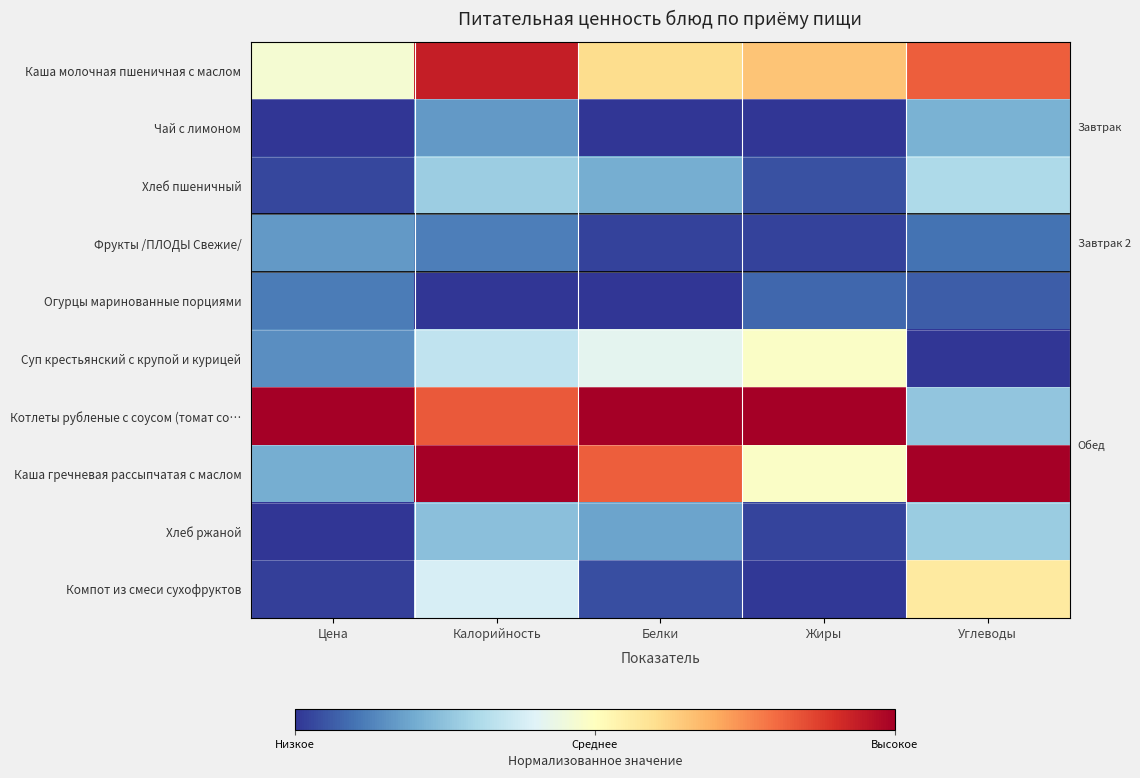

What is the difference between the maximum and second lowest values in the Огурцы маринованные порциями series?

0.1